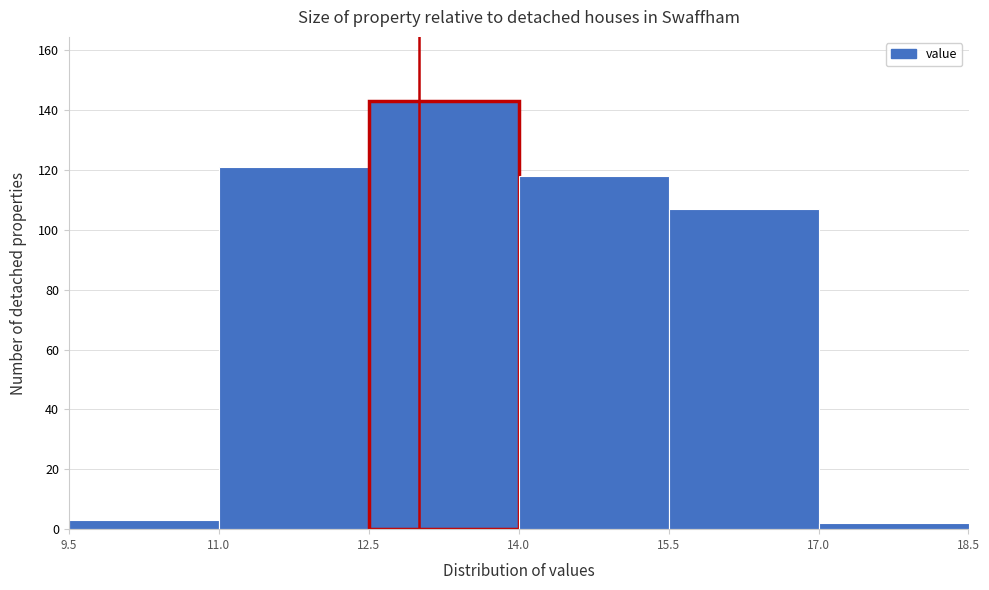

Reading left to right, list every bar in this chart as the range it spans on the x-axis followed by its height. The values are not printed on the chart, so give them approximately, as read against the axis.

9.5 to 11.0: 4
11.0 to 12.5: 122
12.5 to 14.0: 144
14.0 to 15.5: 118
15.5 to 17.0: 108
17.0 to 18.5: 2